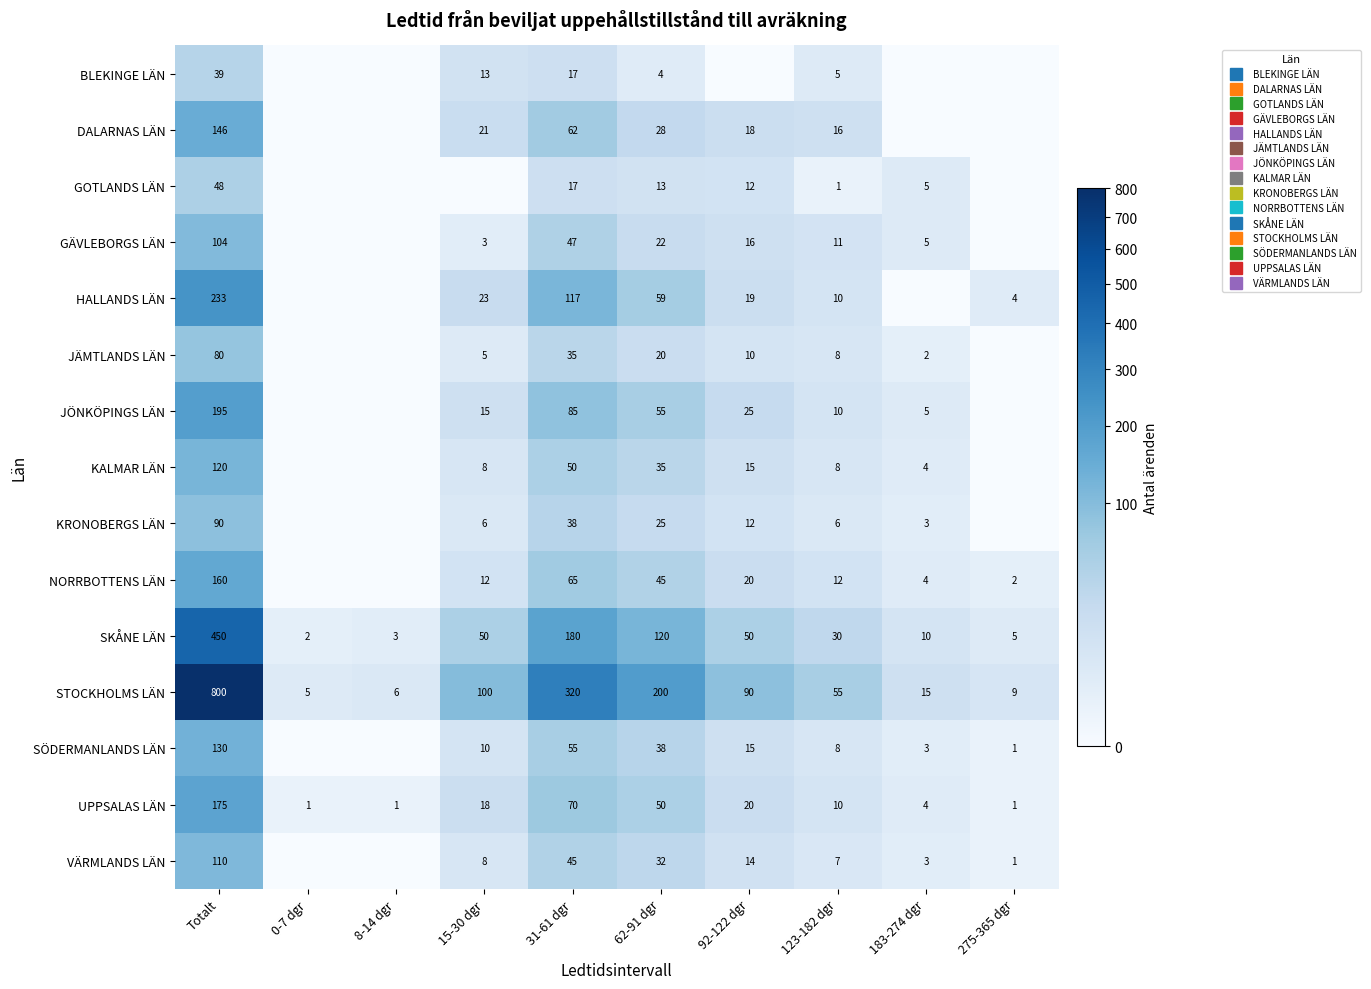

How many values in the STOCKHOLMS LÄN series are below 90?

5